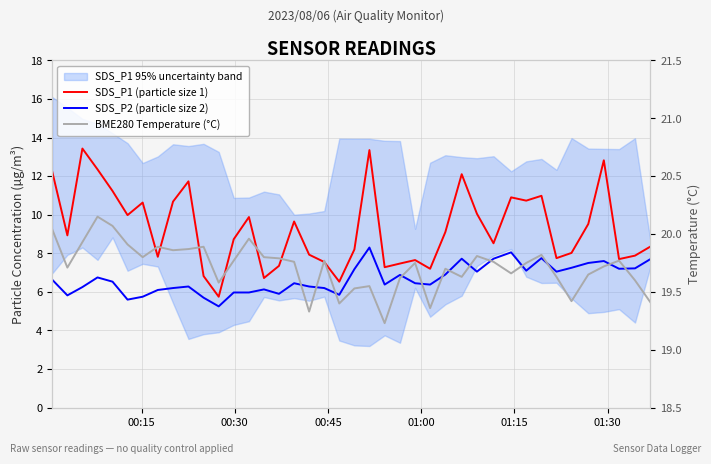

At how many categories does at least one series exceed 16?

40